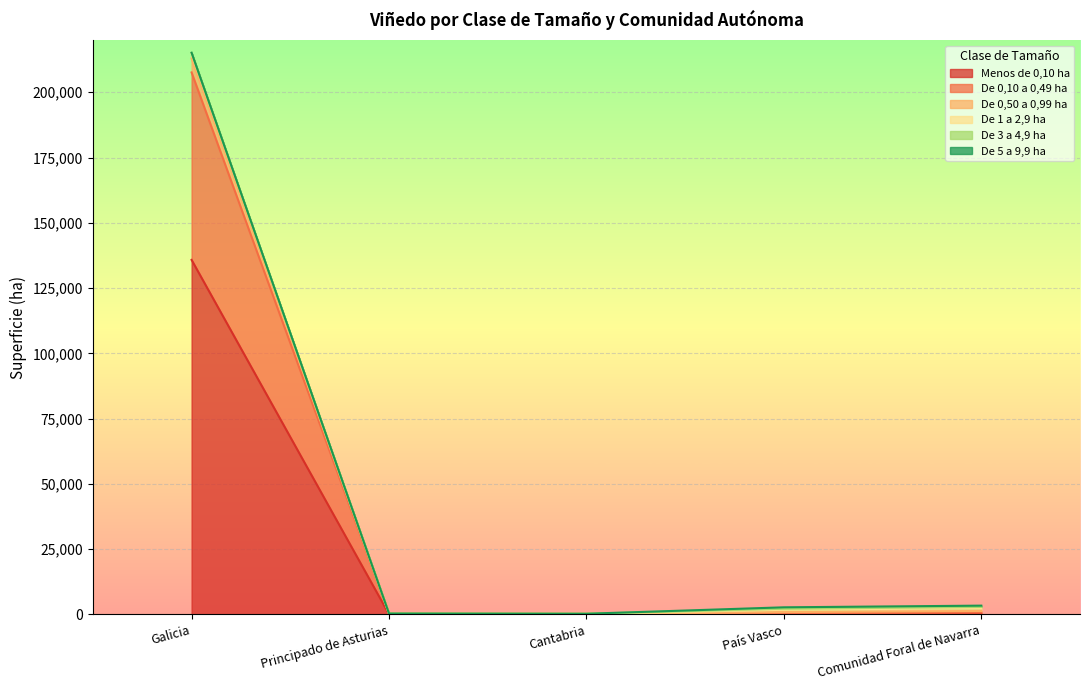

At which category is the sum across all series the highest?

Galicia